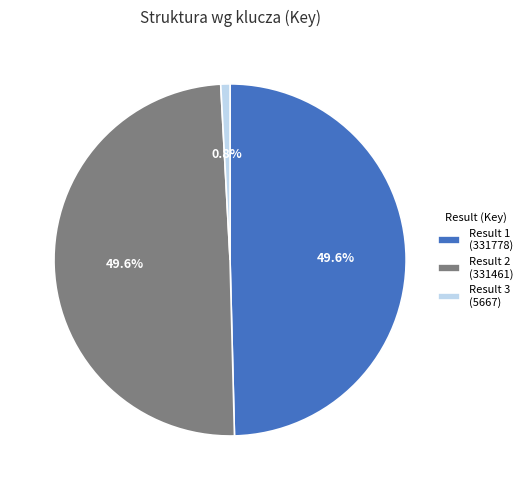

What is the smallest slice in the pie chart?

Result 3 (5667)